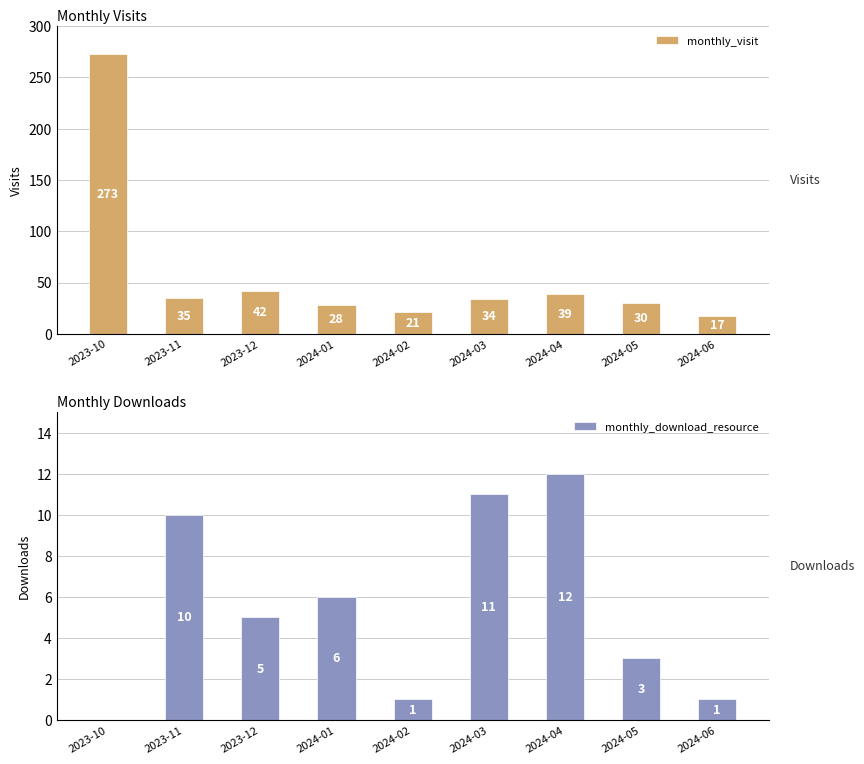

Rank the series by their average value, from highest to lowest.

monthly_visit, monthly_download_resource